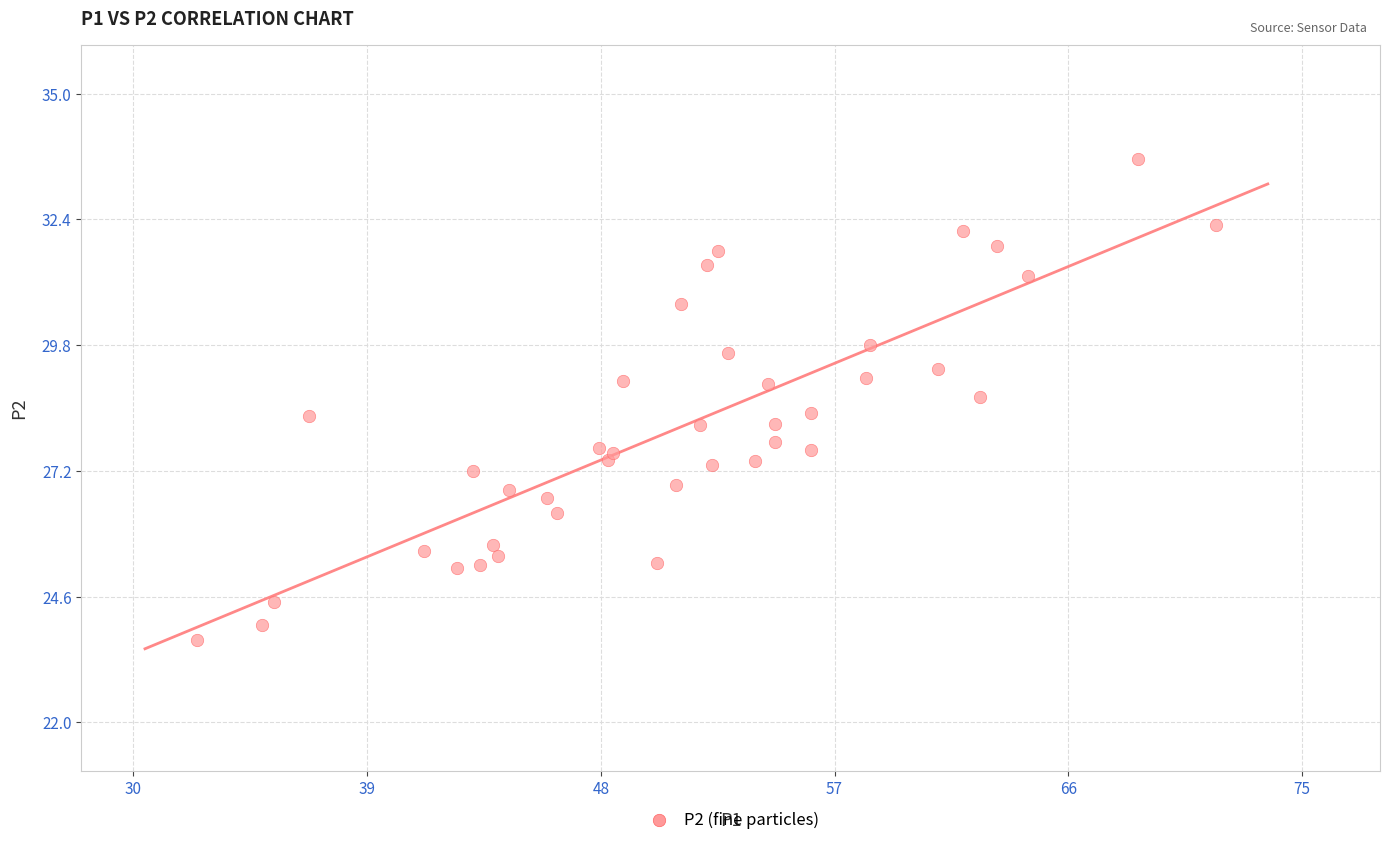

What is the range of X values (max minus min)?

39.2